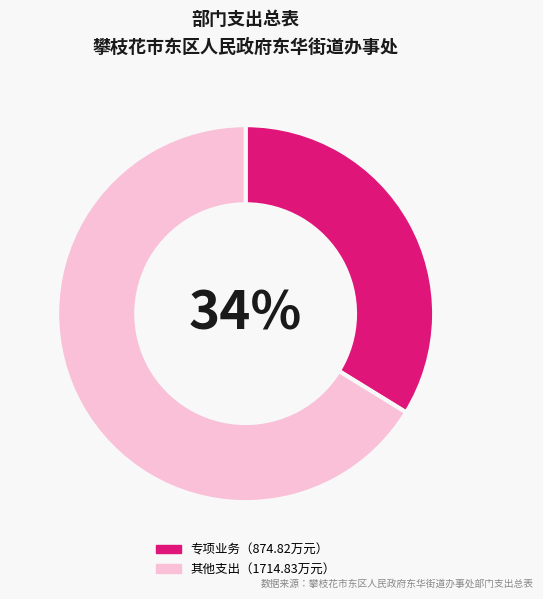

Is there any slice that represents more than half of the pie?

Yes